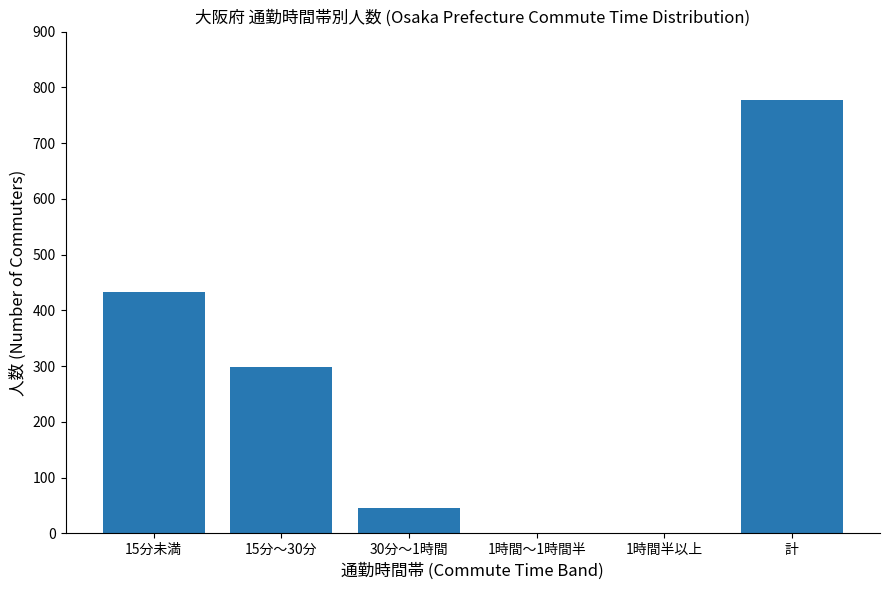

The value at 計 is 1269. True or false?

False